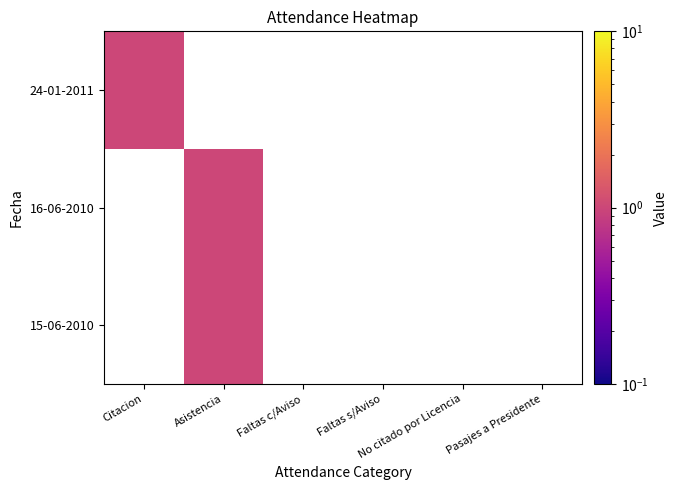

List the series in order of their overall mean, lowest first.

15-06-2010, 16-06-2010, 24-01-2011